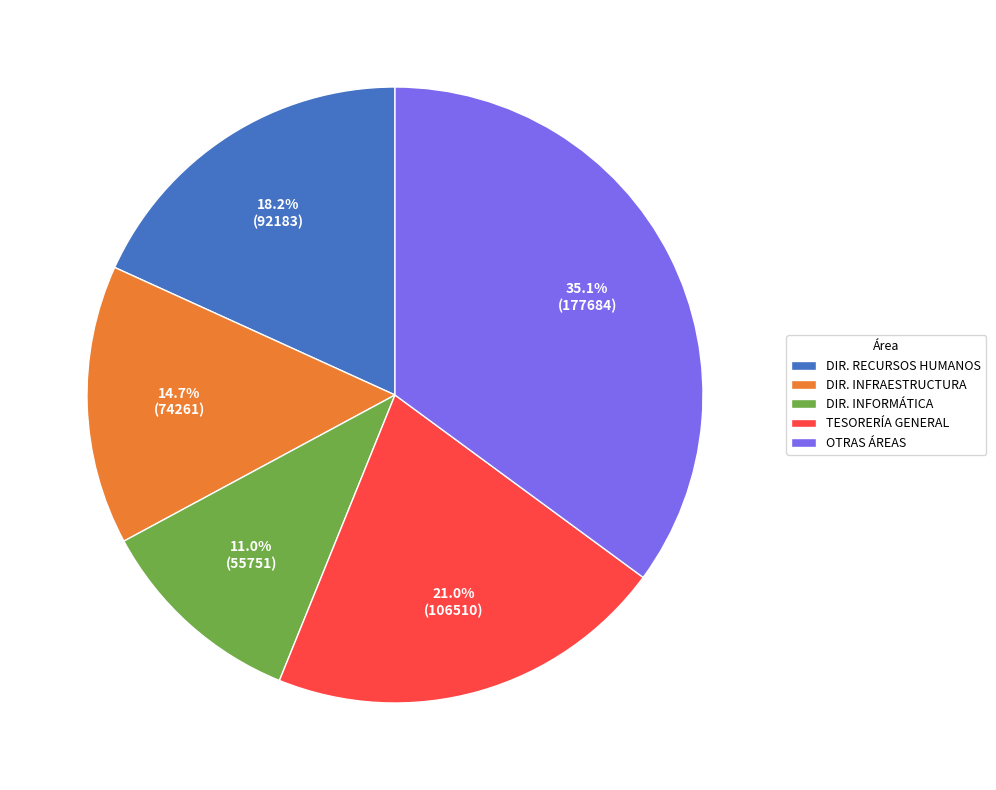

Does DIR. INFORMÁTICA account for over 50% of the chart?

No